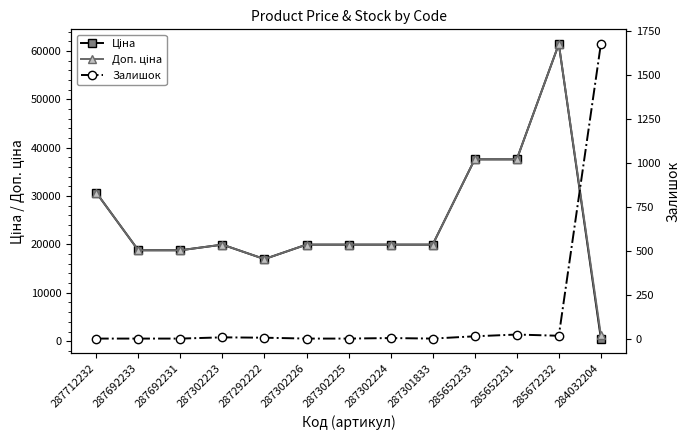

At which category is the sum across all series the highest?

285672232